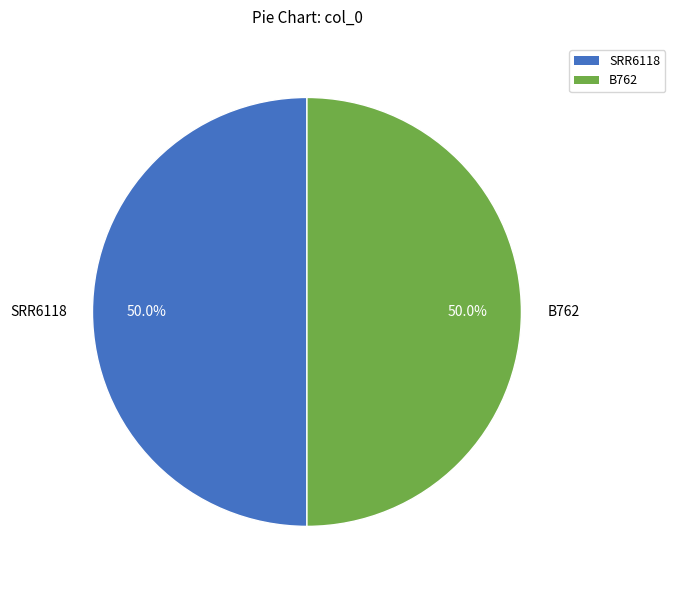

Approximately how many times larger is the value at B762 compared to SRR6118?

1.0